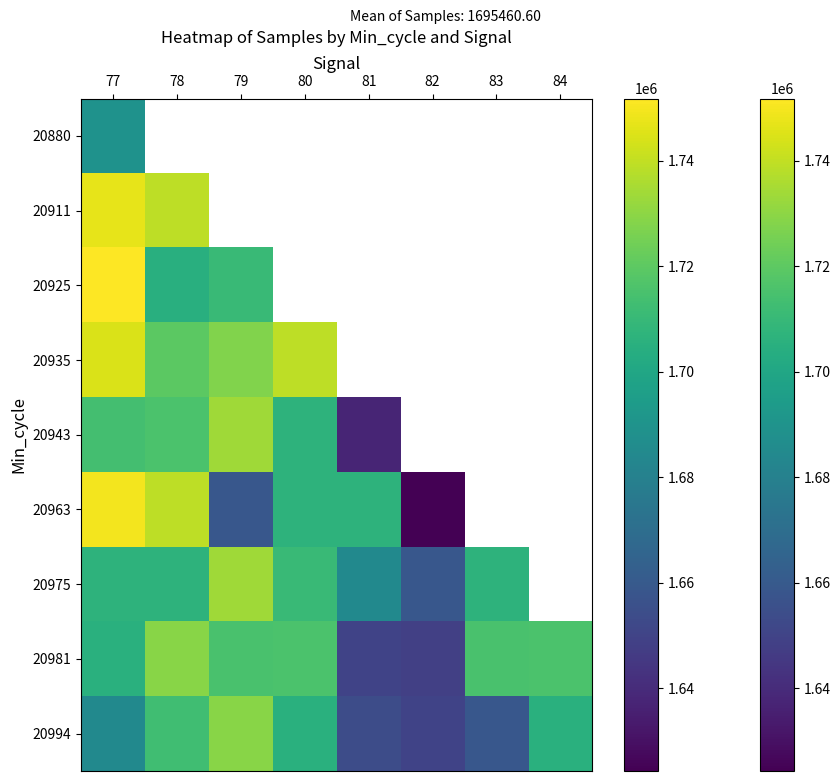

How many values in 20880 are above zero?

1